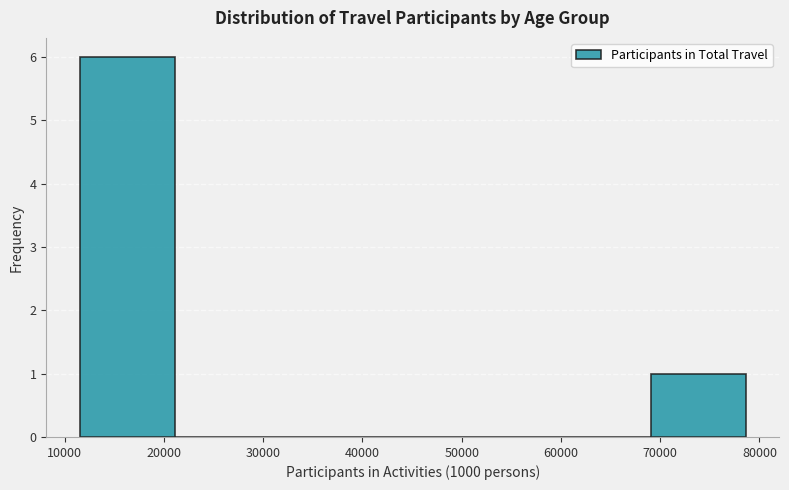

Reading left to right, list every bar in this chart as the range it spans on the x-axis followed by its height. Neither the bar edges nor the heights are printed on the chart, so give them approximately, as read against the axes.

12000 to 21000: 6
21000 to 31000: 0
31000 to 40000: 0
40000 to 50000: 0
50000 to 59000: 0
59000 to 69000: 0
69000 to 79000: 1